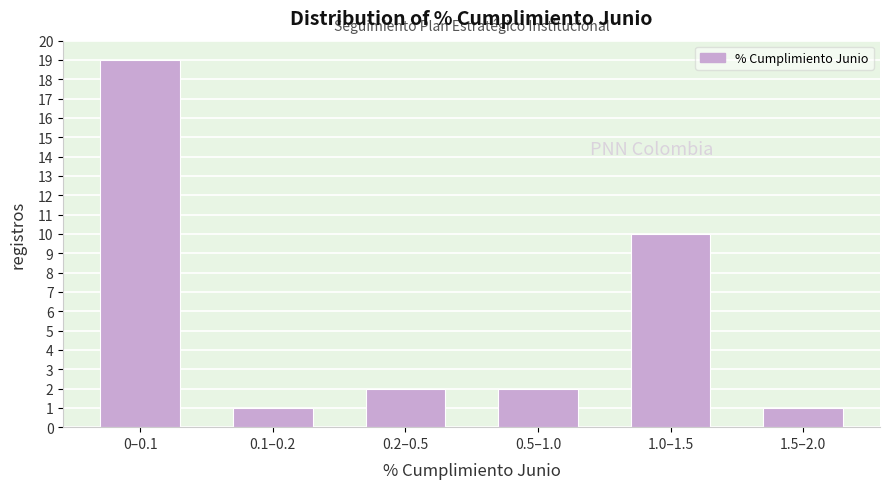

Reading left to right, what are all the values shown in this chart?

0–0.1=19	0.1–0.2=1	0.2–0.5=2	0.5–1.0=2	1.0–1.5=10	1.5–2.0=1